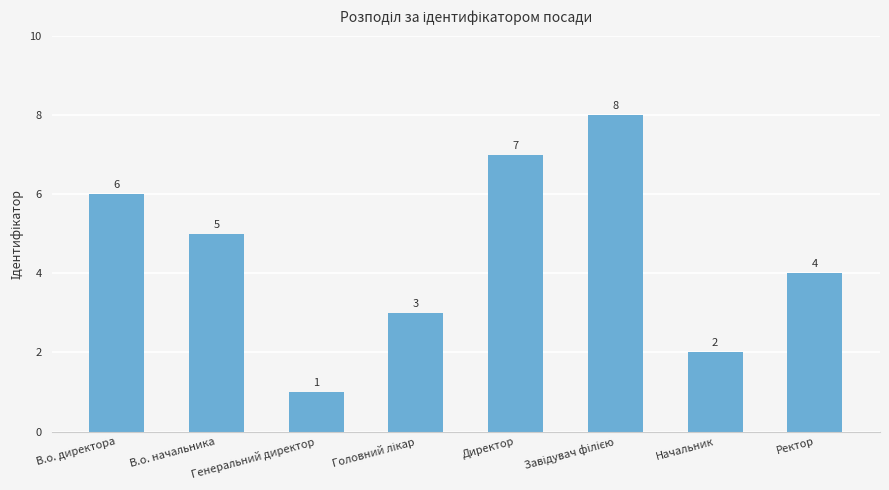

The value at Начальник is 2. True or false?

True